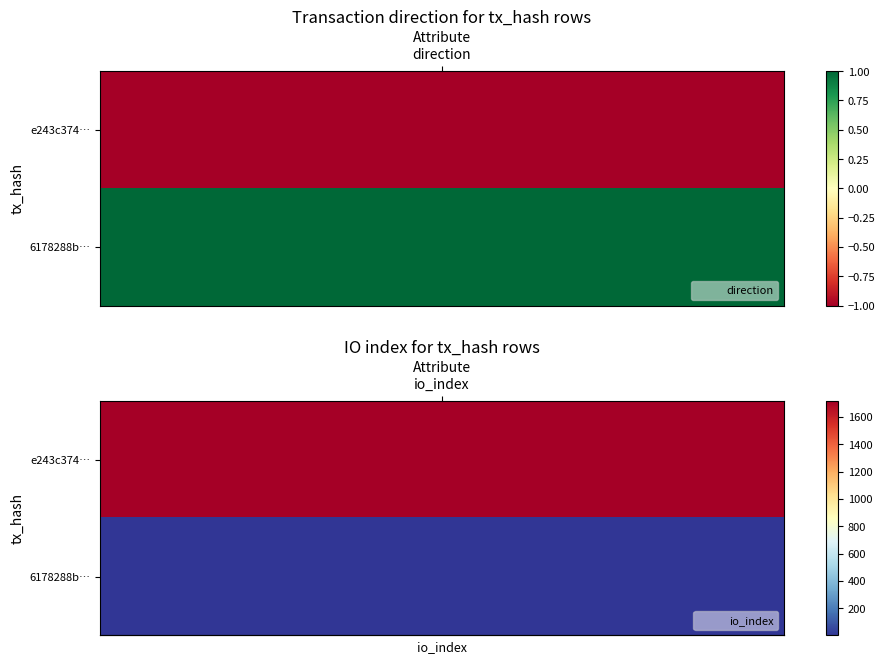

Which series has the largest total across all categories?

e243c374f744b7f39cdccaa19567d04a4b32218